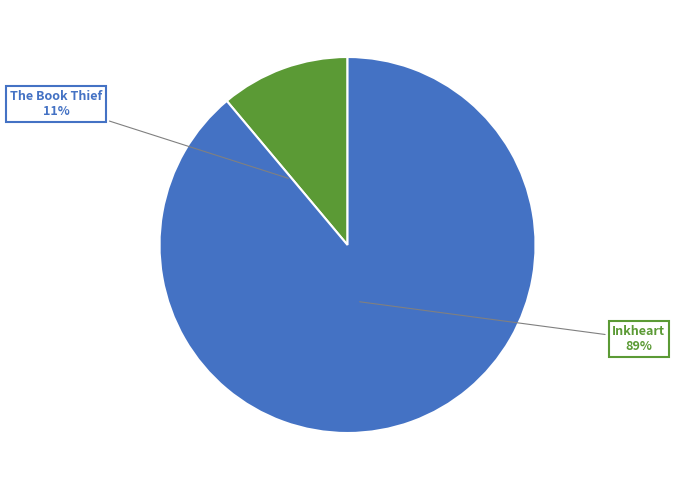

To the nearest percent, what percentage of the pie is Inkheart?

89%